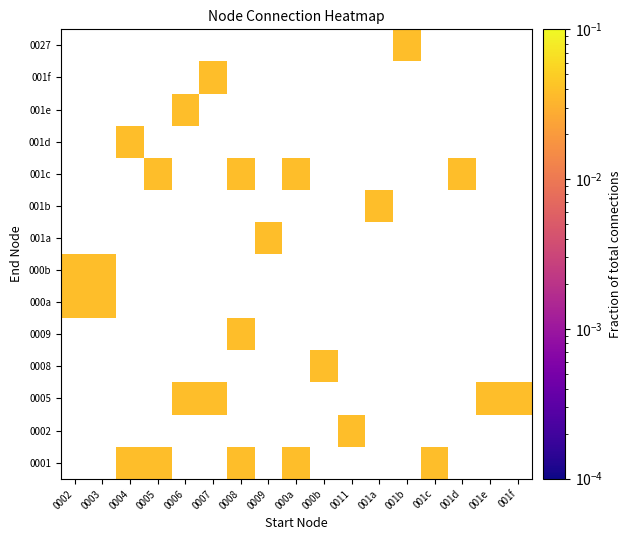

Reading right to left, what are all the values shown in this chart?

0001: 001f=0.0	001e=0.0	001d=0.0	001c=0.0	001b=0.0	001a=0.0	0011=0.0	000b=0.0	000a=0.0	0009=0.0	0008=0.0	0007=0.0	0006=0.0	0005=0.0	0004=0.0	0003=0.0	0002=0.0
0002: 001f=0.0	001e=0.0	001d=0.0	001c=0.0	001b=0.0	001a=0.0	0011=0.0	000b=0.0	000a=0.0	0009=0.0	0008=0.0	0007=0.0	0006=0.0	0005=0.0	0004=0.0	0003=0.0	0002=0.0
0005: 001f=0.0	001e=0.0	001d=0.0	001c=0.0	001b=0.0	001a=0.0	0011=0.0	000b=0.0	000a=0.0	0009=0.0	0008=0.0	0007=0.0	0006=0.0	0005=0.0	0004=0.0	0003=0.0	0002=0.0
0008: 001f=0.0	001e=0.0	001d=0.0	001c=0.0	001b=0.0	001a=0.0	0011=0.0	000b=0.0	000a=0.0	0009=0.0	0008=0.0	0007=0.0	0006=0.0	0005=0.0	0004=0.0	0003=0.0	0002=0.0
0009: 001f=0.0	001e=0.0	001d=0.0	001c=0.0	001b=0.0	001a=0.0	0011=0.0	000b=0.0	000a=0.0	0009=0.0	0008=0.0	0007=0.0	0006=0.0	0005=0.0	0004=0.0	0003=0.0	0002=0.0
000a: 001f=0.0	001e=0.0	001d=0.0	001c=0.0	001b=0.0	001a=0.0	0011=0.0	000b=0.0	000a=0.0	0009=0.0	0008=0.0	0007=0.0	0006=0.0	0005=0.0	0004=0.0	0003=0.0	0002=0.0
000b: 001f=0.0	001e=0.0	001d=0.0	001c=0.0	001b=0.0	001a=0.0	0011=0.0	000b=0.0	000a=0.0	0009=0.0	0008=0.0	0007=0.0	0006=0.0	0005=0.0	0004=0.0	0003=0.0	0002=0.0
001a: 001f=0.0	001e=0.0	001d=0.0	001c=0.0	001b=0.0	001a=0.0	0011=0.0	000b=0.0	000a=0.0	0009=0.0	0008=0.0	0007=0.0	0006=0.0	0005=0.0	0004=0.0	0003=0.0	0002=0.0
001b: 001f=0.0	001e=0.0	001d=0.0	001c=0.0	001b=0.0	001a=0.0	0011=0.0	000b=0.0	000a=0.0	0009=0.0	0008=0.0	0007=0.0	0006=0.0	0005=0.0	0004=0.0	0003=0.0	0002=0.0
001c: 001f=0.0	001e=0.0	001d=0.0	001c=0.0	001b=0.0	001a=0.0	0011=0.0	000b=0.0	000a=0.0	0009=0.0	0008=0.0	0007=0.0	0006=0.0	0005=0.0	0004=0.0	0003=0.0	0002=0.0
001d: 001f=0.0	001e=0.0	001d=0.0	001c=0.0	001b=0.0	001a=0.0	0011=0.0	000b=0.0	000a=0.0	0009=0.0	0008=0.0	0007=0.0	0006=0.0	0005=0.0	0004=0.0	0003=0.0	0002=0.0
001e: 001f=0.0	001e=0.0	001d=0.0	001c=0.0	001b=0.0	001a=0.0	0011=0.0	000b=0.0	000a=0.0	0009=0.0	0008=0.0	0007=0.0	0006=0.0	0005=0.0	0004=0.0	0003=0.0	0002=0.0
001f: 001f=0.0	001e=0.0	001d=0.0	001c=0.0	001b=0.0	001a=0.0	0011=0.0	000b=0.0	000a=0.0	0009=0.0	0008=0.0	0007=0.0	0006=0.0	0005=0.0	0004=0.0	0003=0.0	0002=0.0
0027: 001f=0.0	001e=0.0	001d=0.0	001c=0.0	001b=0.0	001a=0.0	0011=0.0	000b=0.0	000a=0.0	0009=0.0	0008=0.0	0007=0.0	0006=0.0	0005=0.0	0004=0.0	0003=0.0	0002=0.0